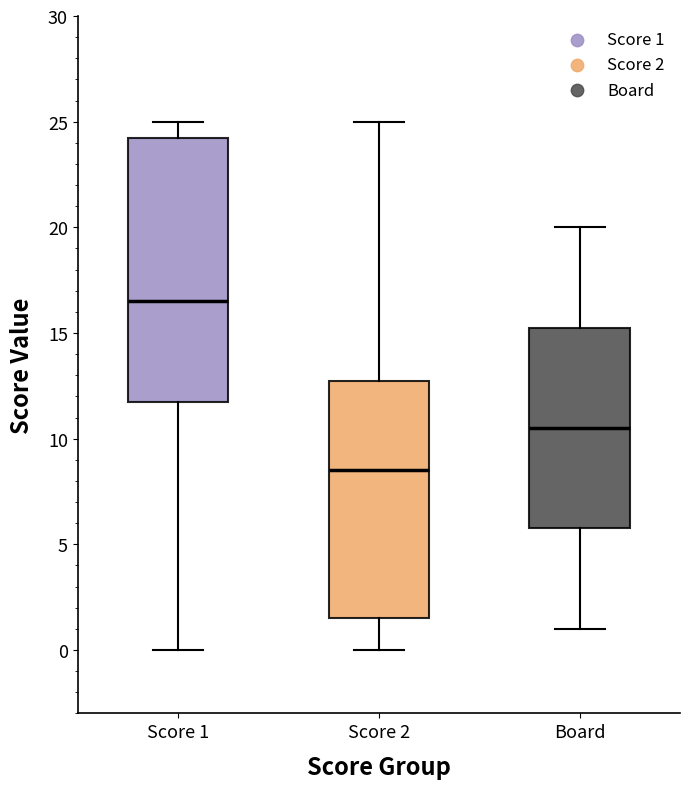

Reading left to right, read every box against the y-axis: the position of its median line, the range the box covers, and the ends of its whiskers. The values are not printed on the chart, so give them approximately, as read against the axis.

Score 1: median 16.5, box 12.0 to 24.5, whiskers 0.0 to 25.0
Score 2: median 8.5, box 1.5 to 13.0, whiskers 0.0 to 25.0
Board: median 10.5, box 6.0 to 15.5, whiskers 1.0 to 20.0